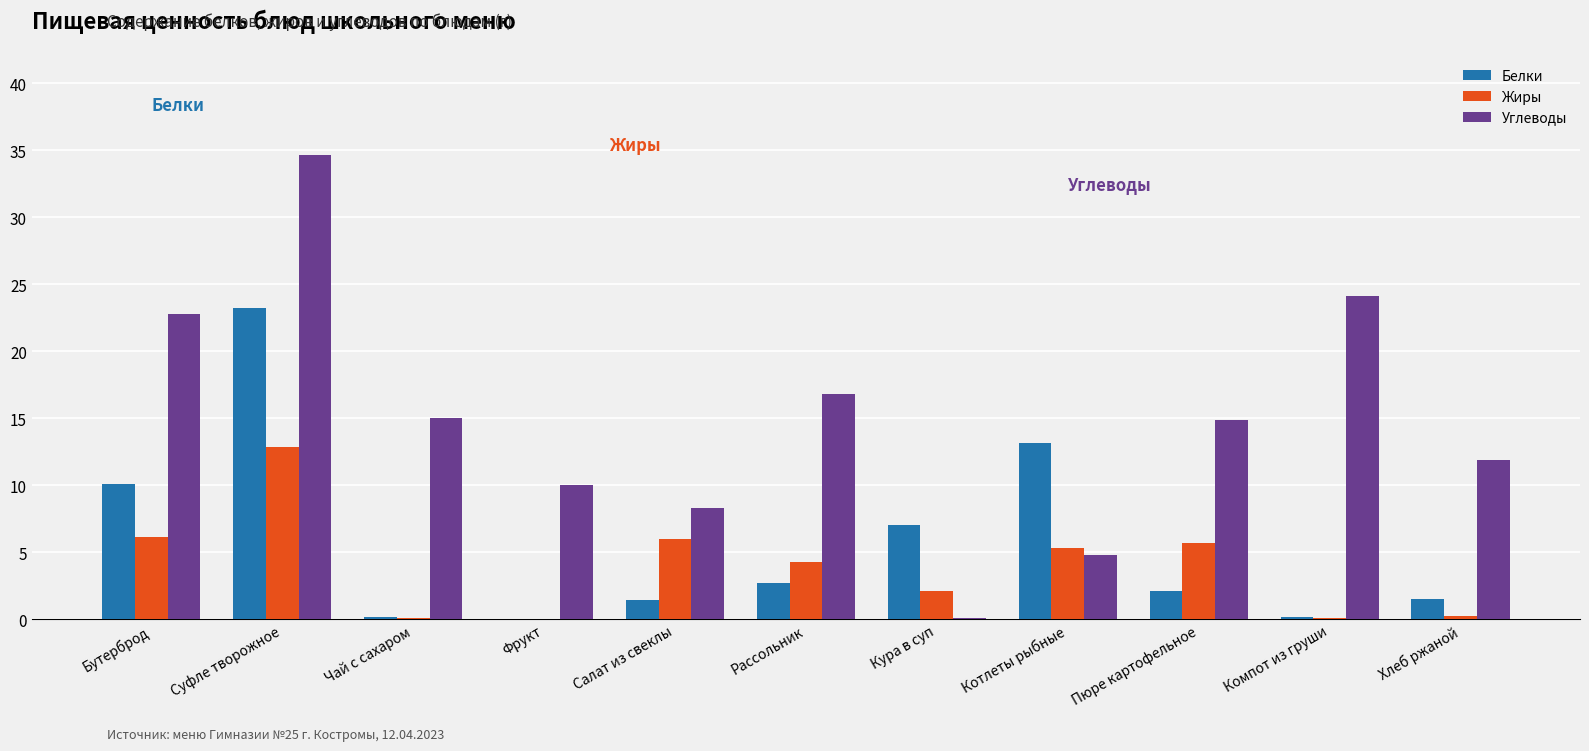

At which label is Углеводы closest to 17?

Рассольник